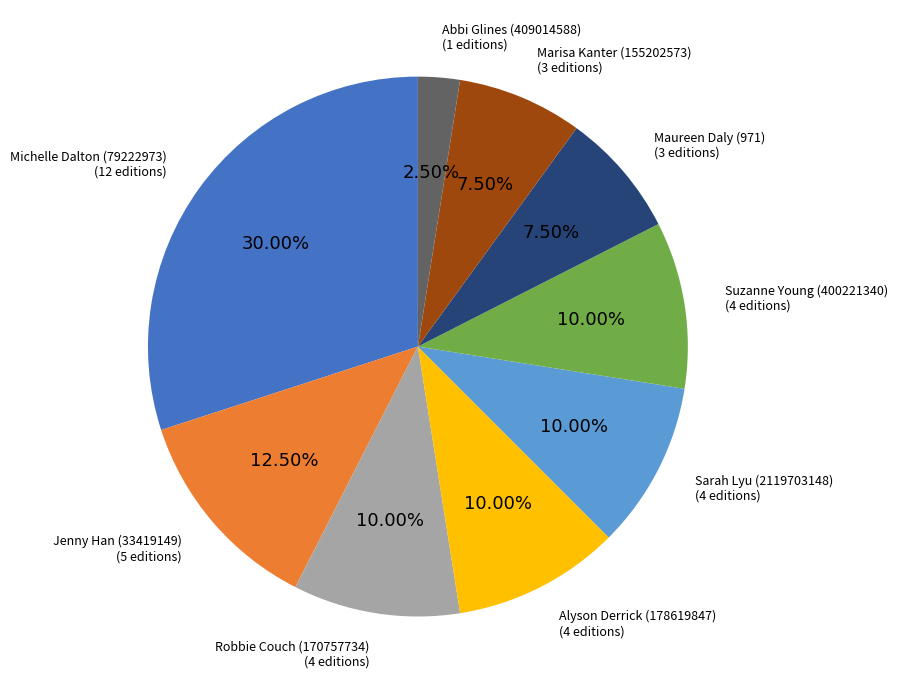

Is there any slice that represents more than half of the pie?

No